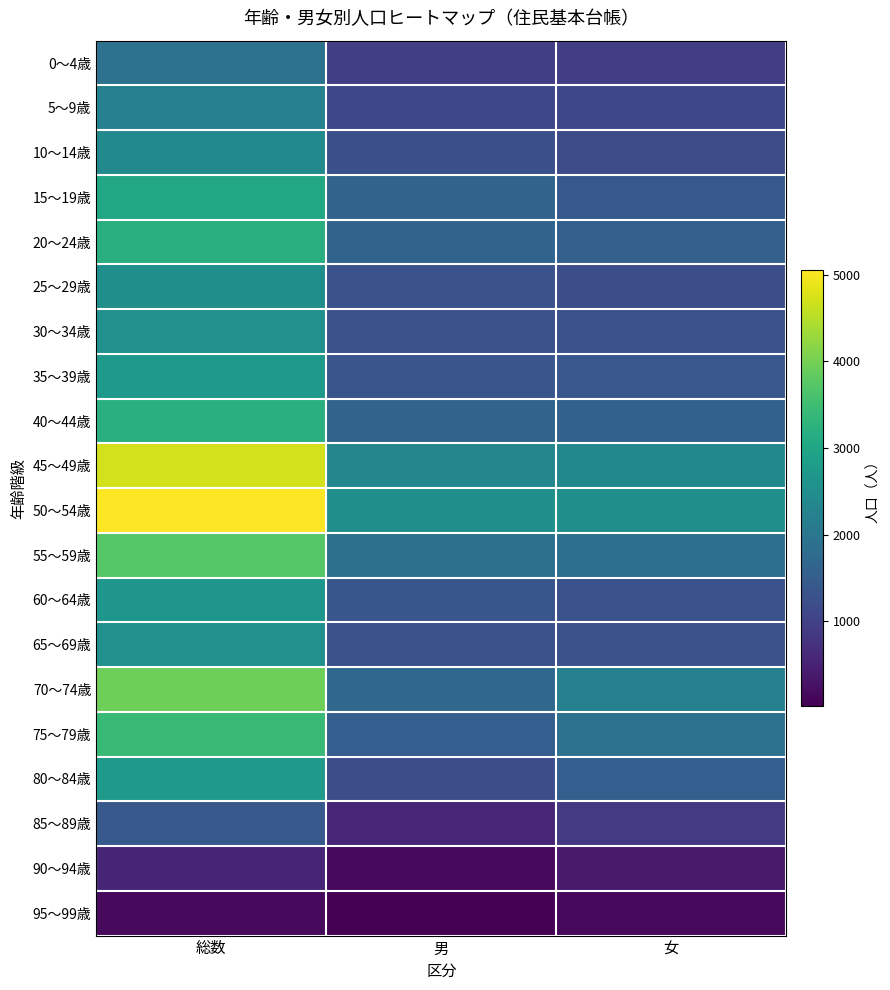

Rank the series by their maximum value, from highest to lowest.

50～54歳, 45～49歳, 70～74歳, 55～59歳, 75～79歳, 40～44歳, 20～24歳, 15～19歳, 80～84歳, 35～39歳, 60～64歳, 30～34歳, 65～69歳, 25～29歳, 10～14歳, 5～9歳, 0～4歳, 85～89歳, 90～94歳, 95～99歳